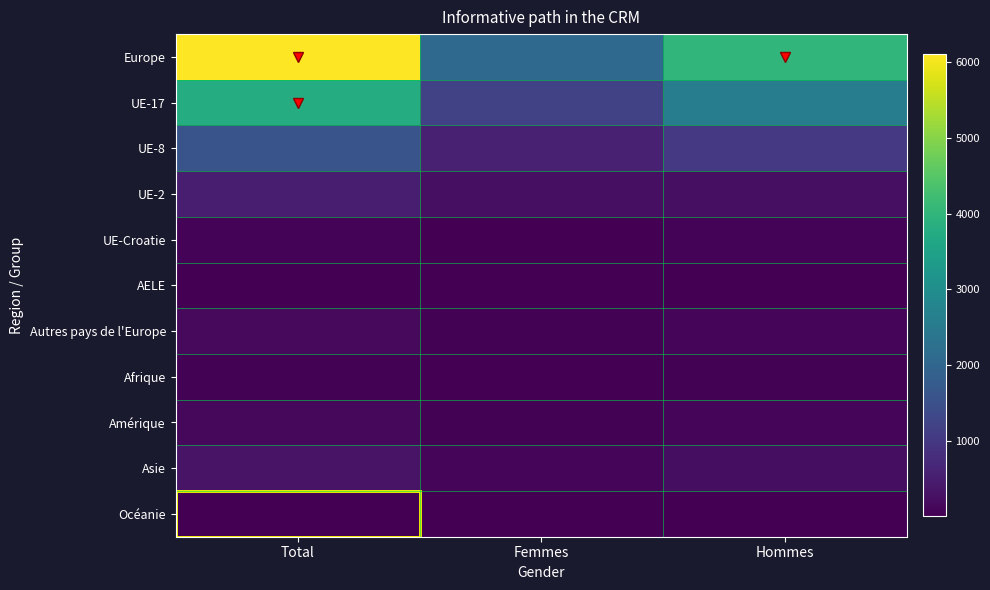

What is the difference between the highest and lowest values at Femmes?

2089